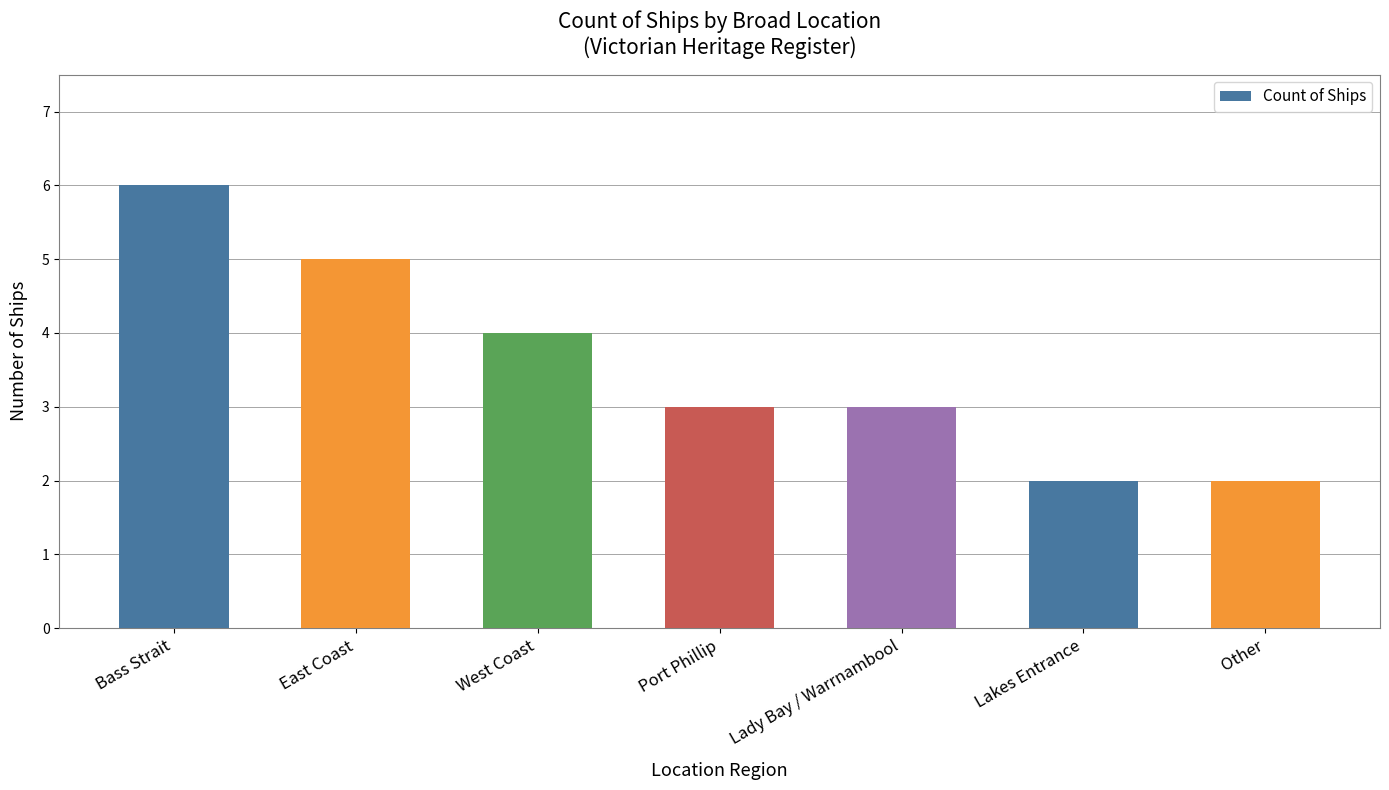

At which label is the value closest to 4?

West Coast